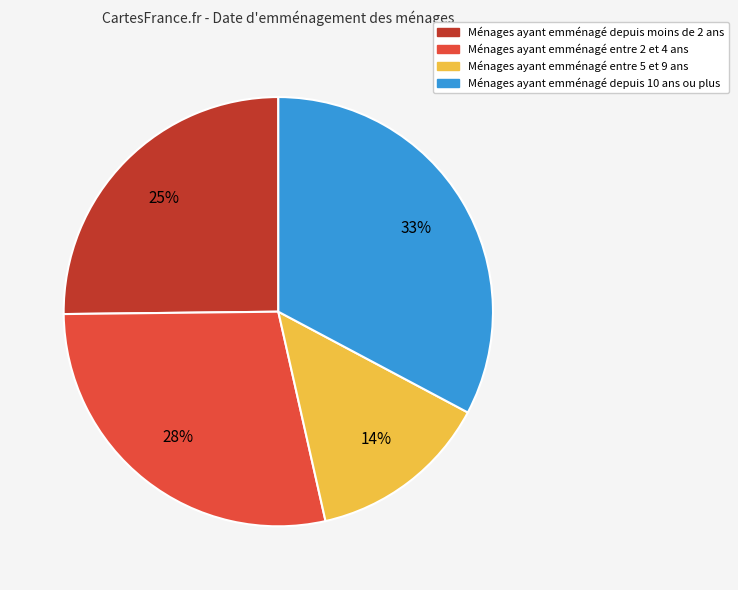

Does any single category account for the majority?

No